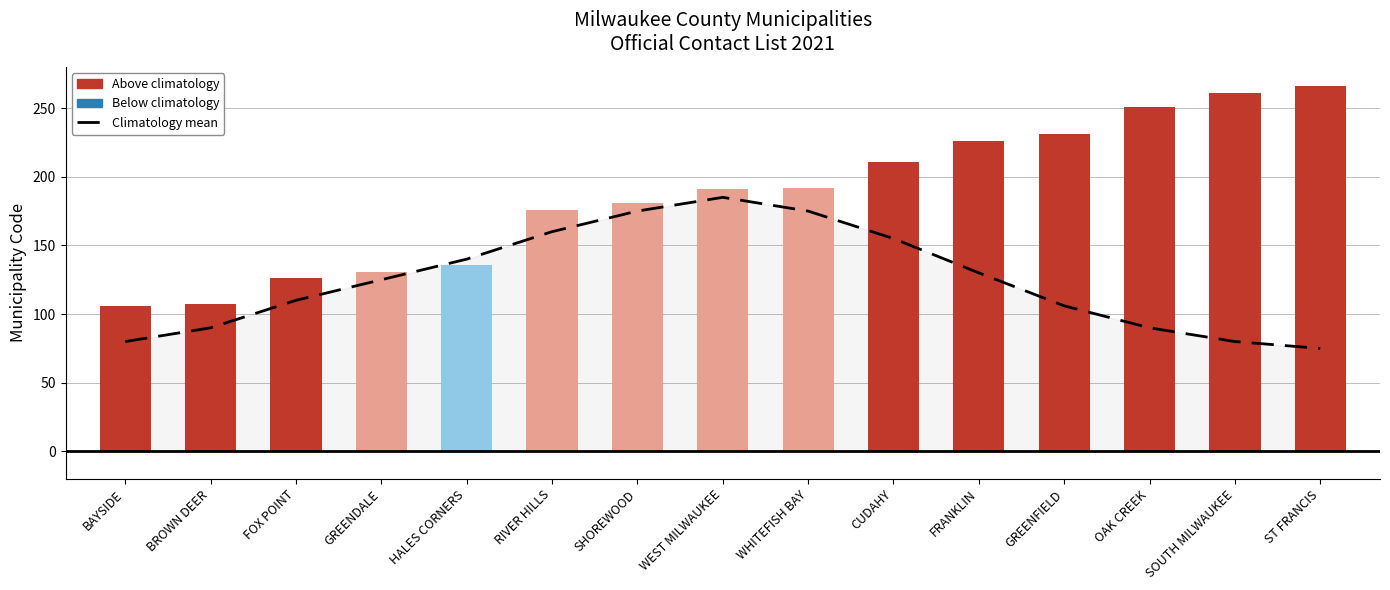

Is it true that the value at FOX POINT is 181?

False